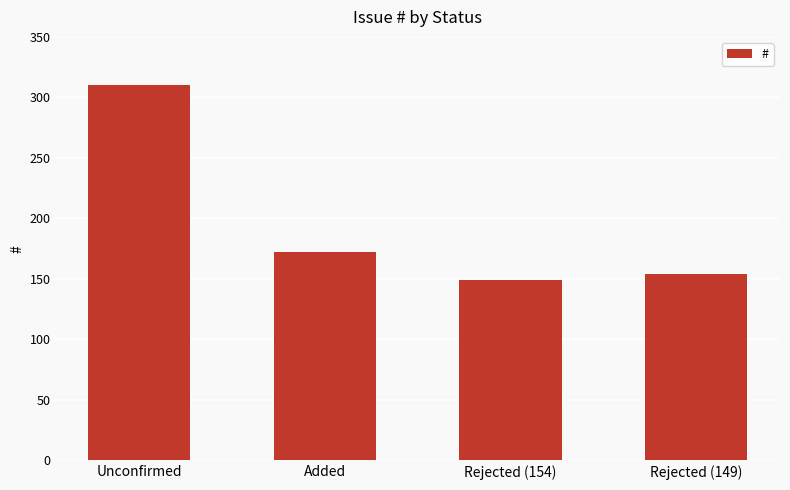

How many series are shown in this chart?

1